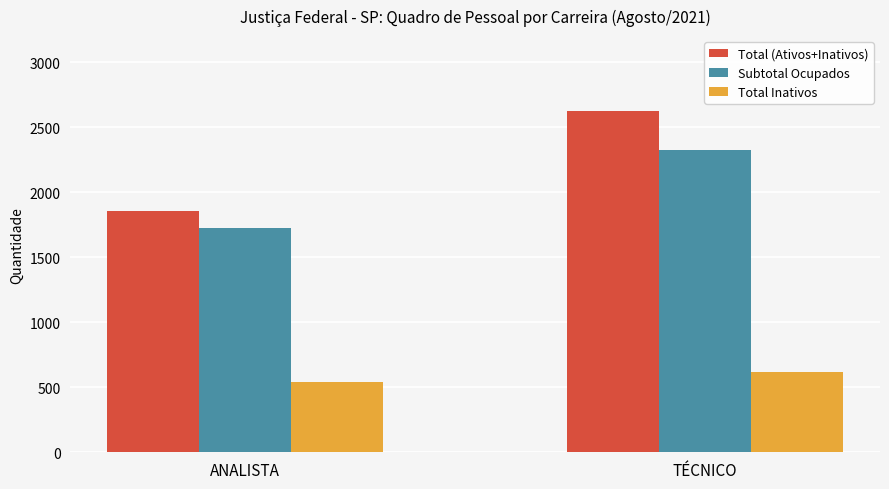

How many distinct data groups are displayed?

3